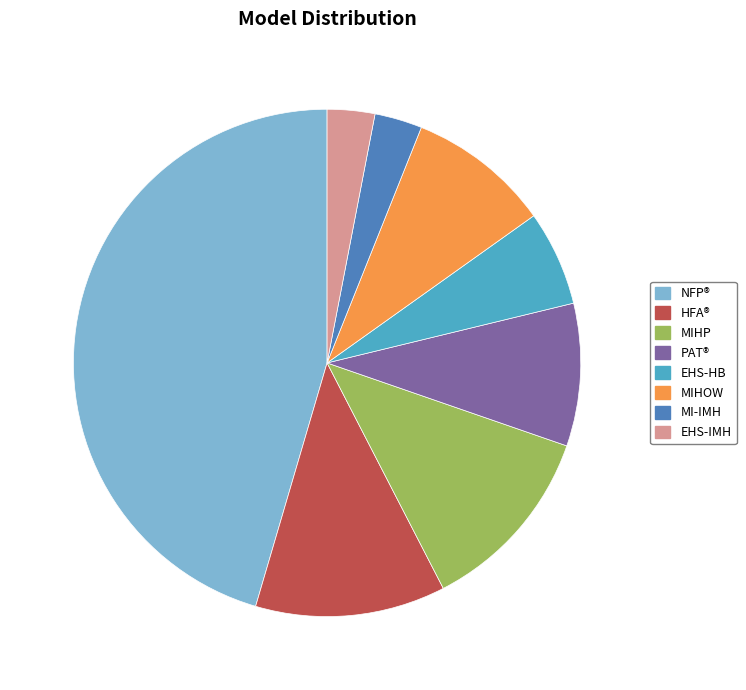

How many slices are in this pie chart?

8